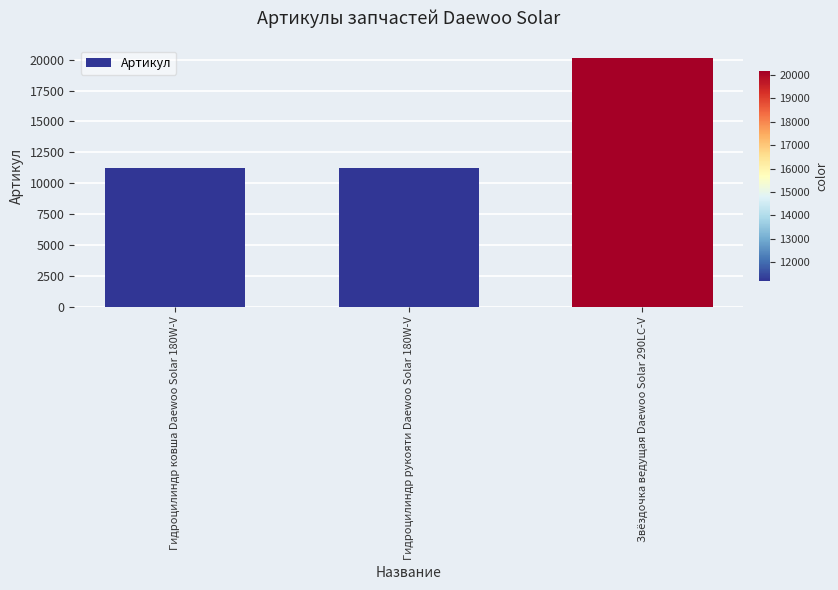

What value does the data have at Гидроцилиндр ковша Daewoo Solar 180W-V, to the nearest 50?

11200